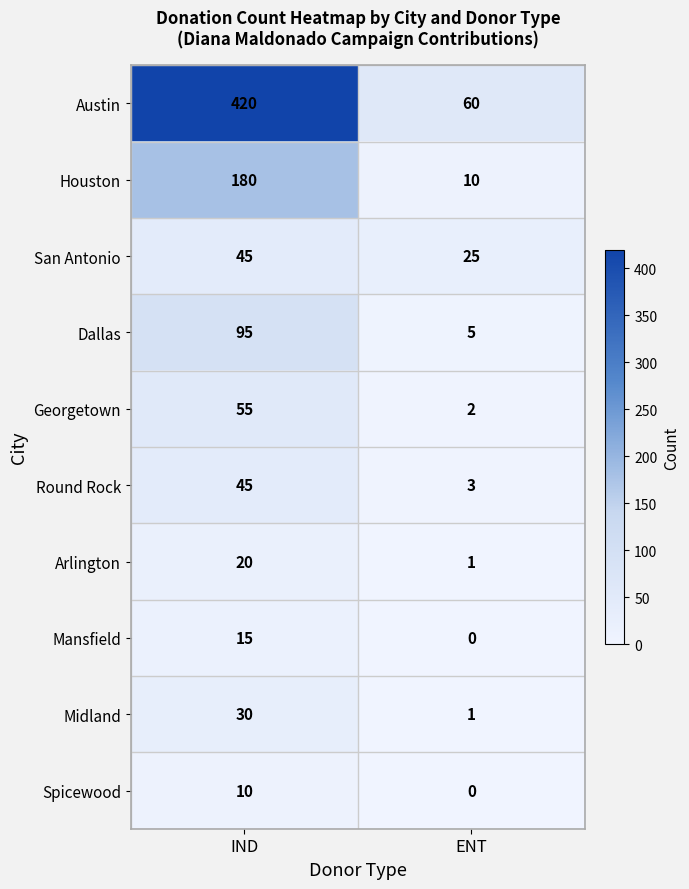

The San Antonio series shows 43 at ENT. True or false?

False